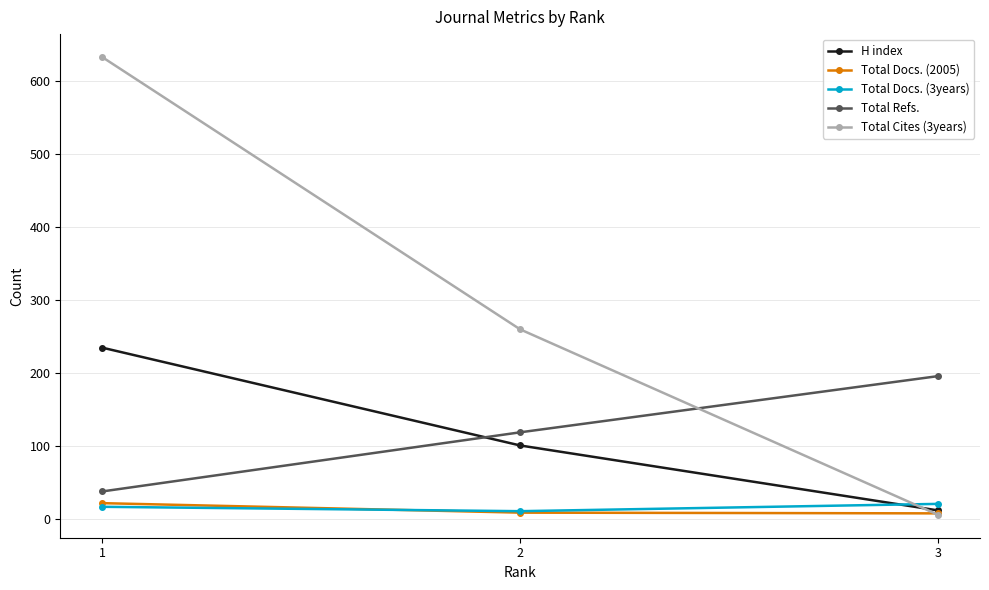

Which series has the largest total across all categories?

Total Cites (3years)